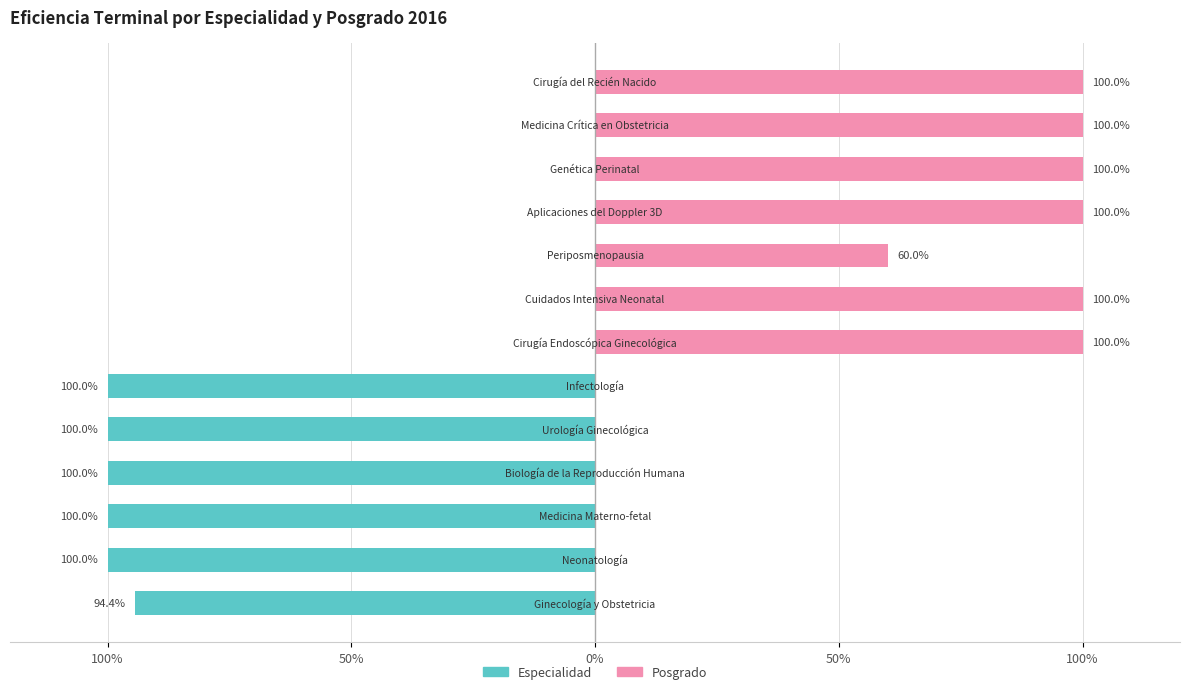

What is the approximate value of Posgrado at 9?

1.0